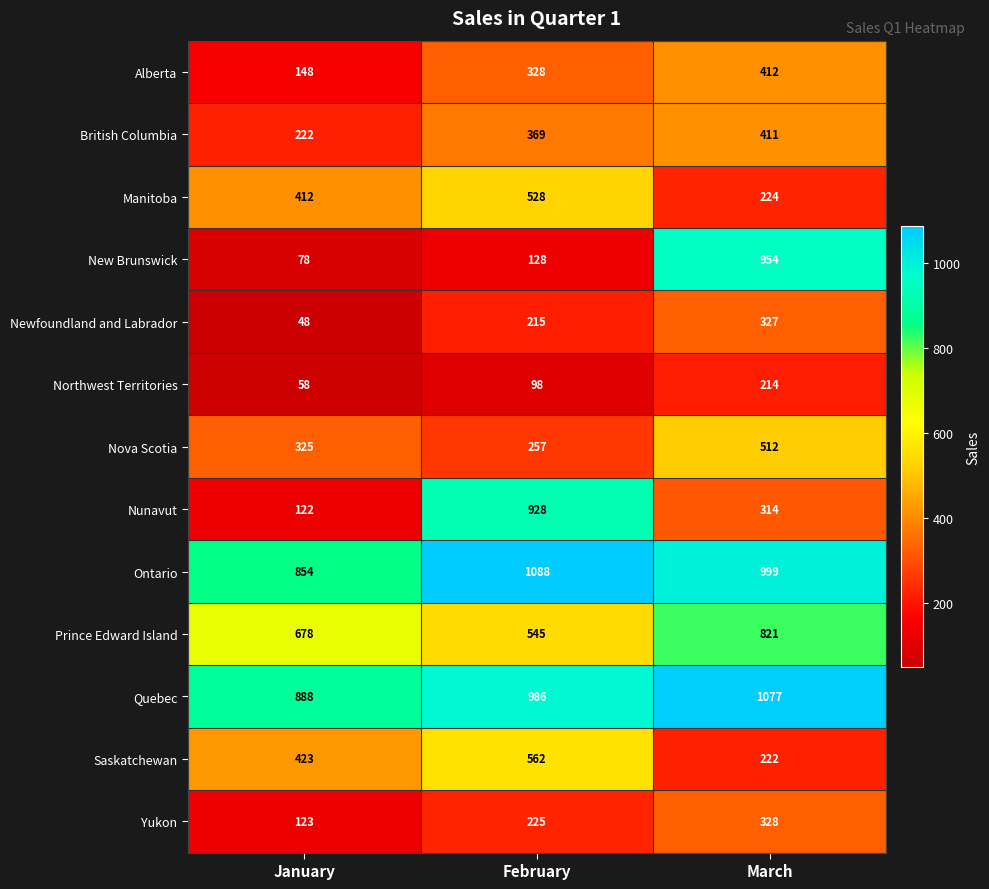

What is the spread (max minus min) of values at January?

840